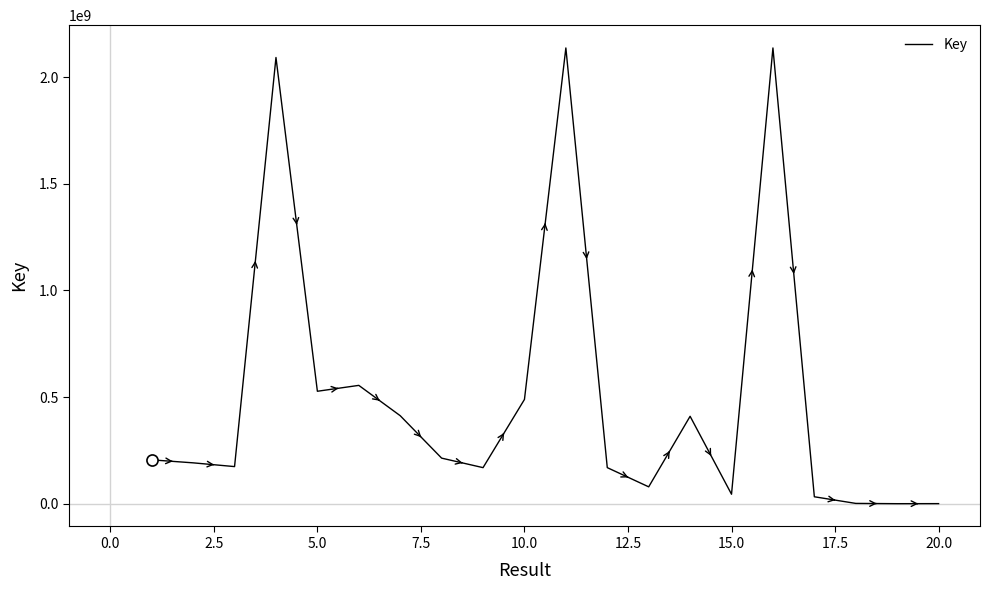

What is the maximum value shown in the chart?

2137695913